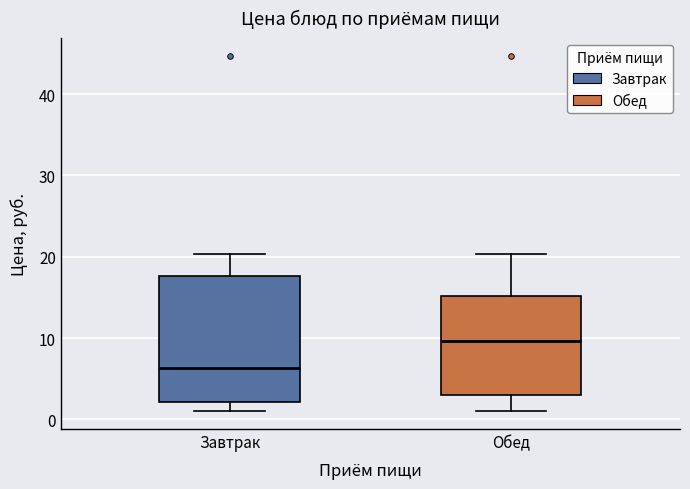

Comparing the boxes themselves (not the whiskers), which one is the tallest?

Завтрак